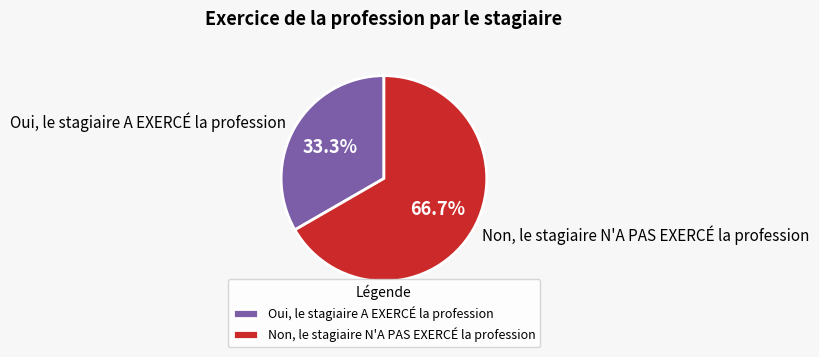

To the nearest percent, what percentage of the pie is Oui, le stagiaire A EXERCÉ la profession?

33%